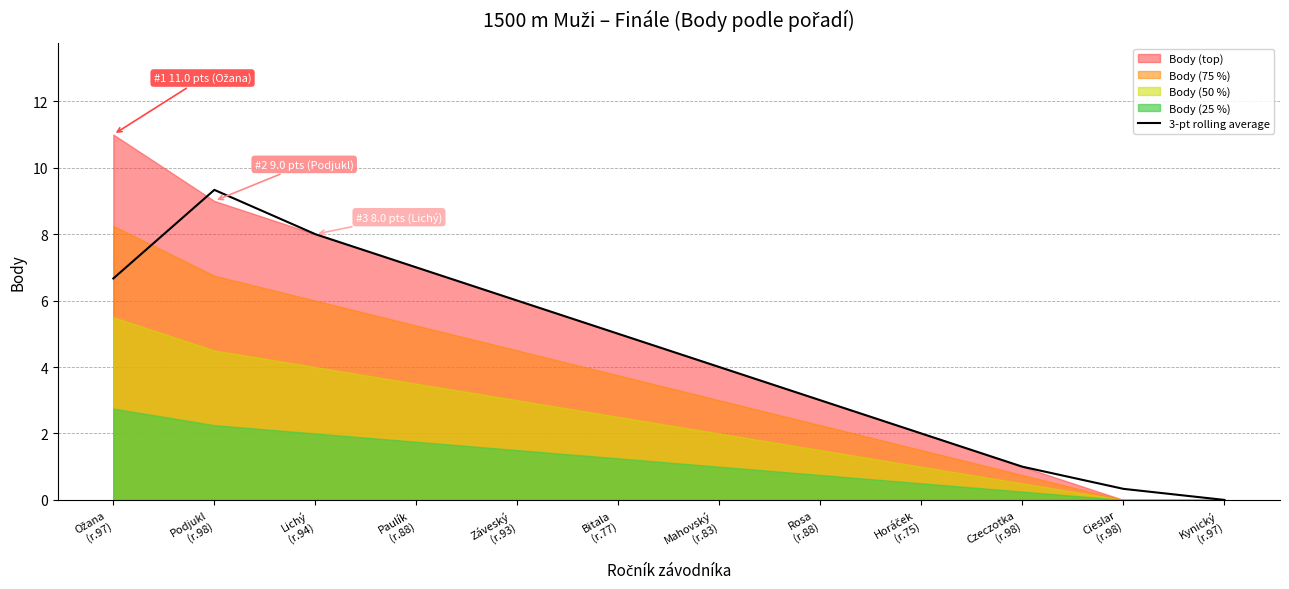

Where does the data first go above 5?

Ožana
(r.97)